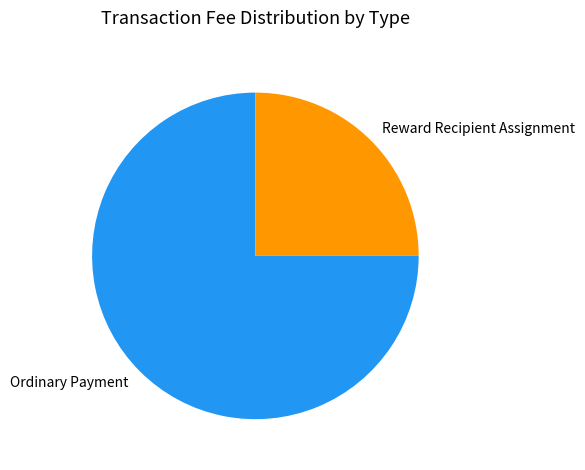

Rank the categories by value from lowest to highest.

Reward Recipient Assignment, Ordinary Payment